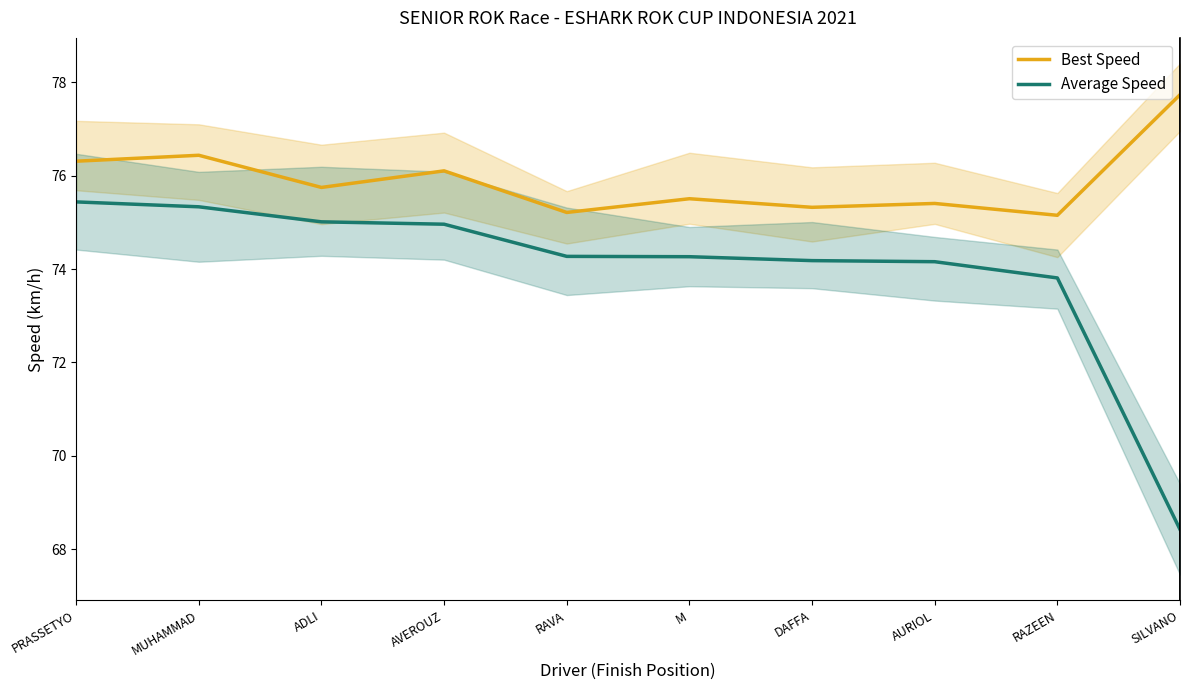

Which label corresponds to the smallest value in the chart?

SILVANO